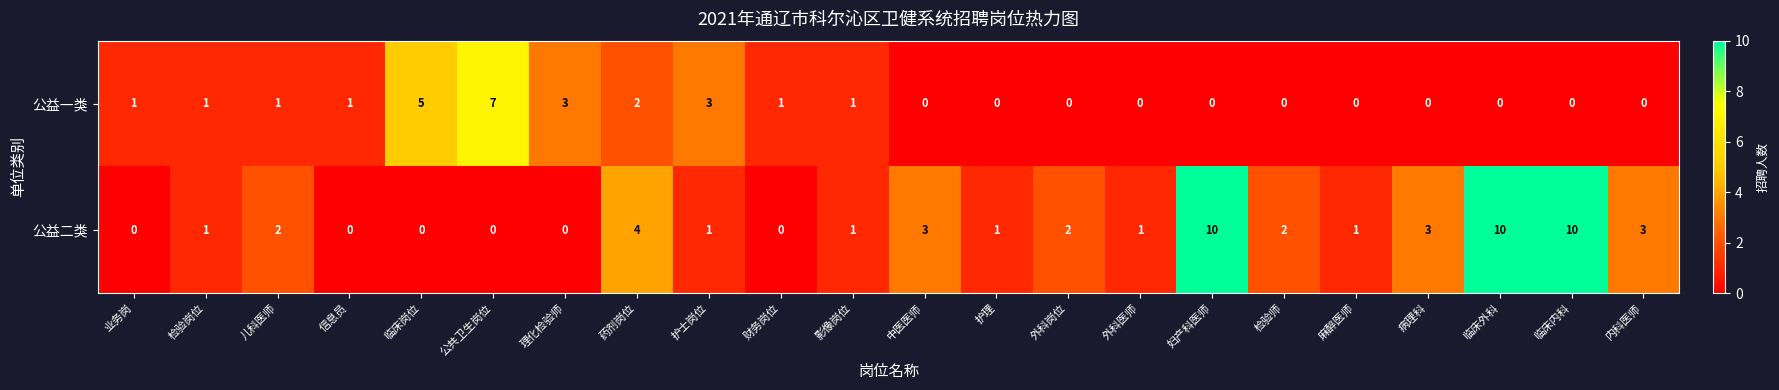

How many categories are shown in the chart?

22